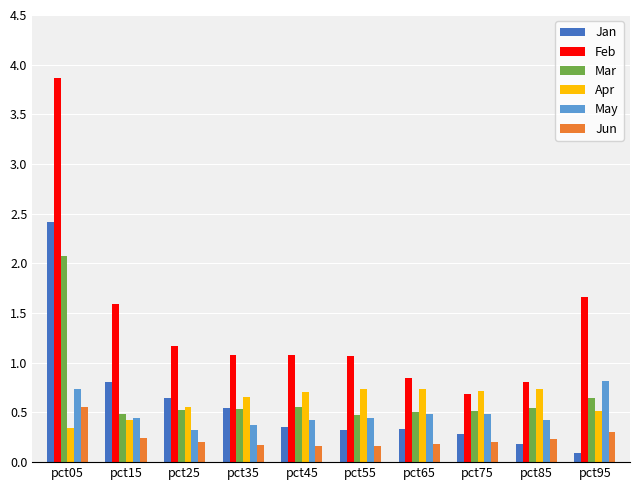

Which label corresponds to the largest value in the chart?

pct05